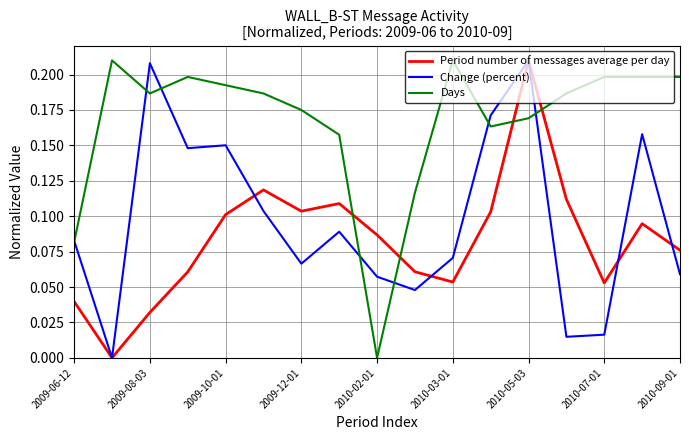

True or false: Days and Period number of messages average per day cross at least once.

True